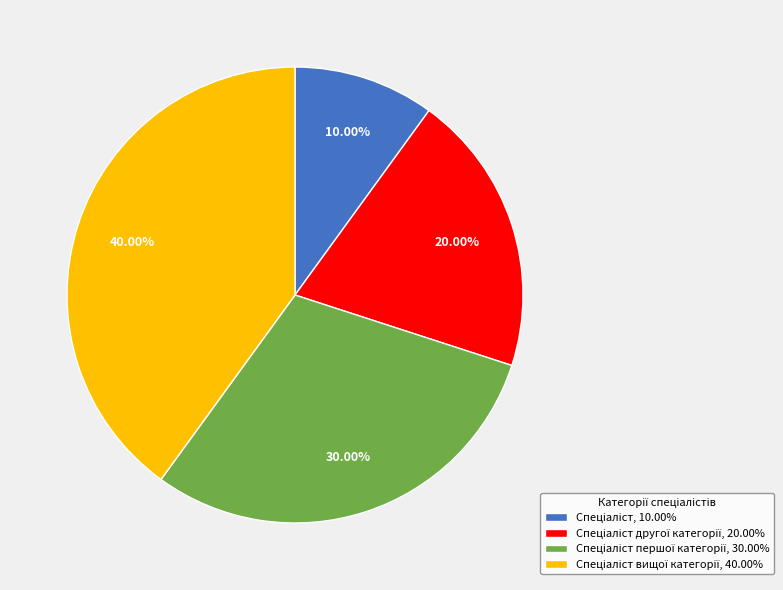

Is there any slice that represents more than half of the pie?

No